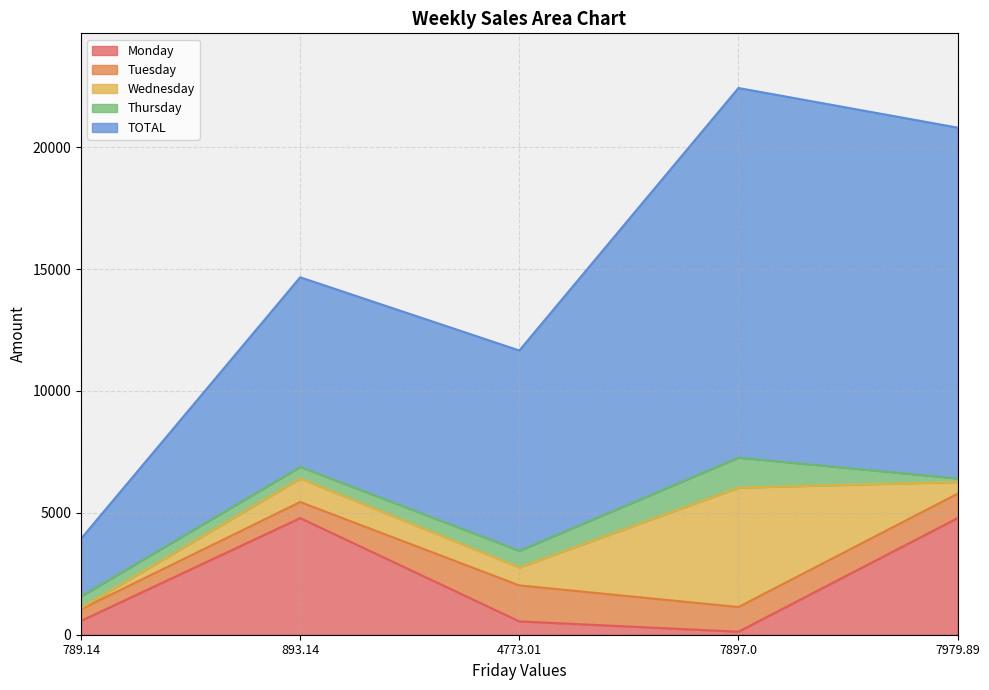

What are all the series names shown in the legend?

Monday, Tuesday, Wednesday, Thursday, TOTAL